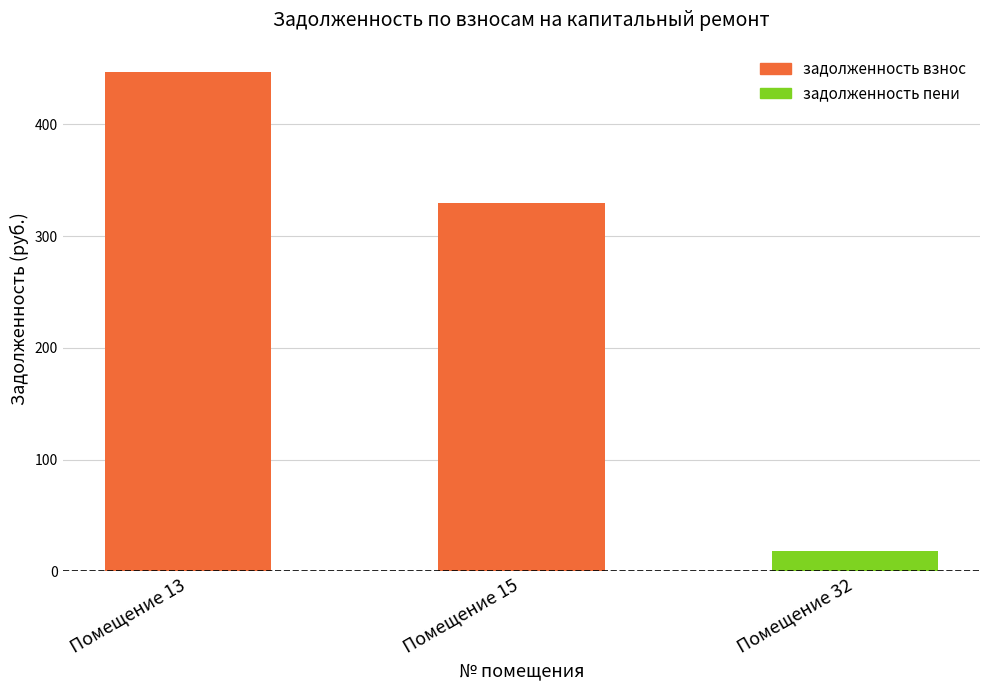

Which category has the highest value across all series?

Помещение 13